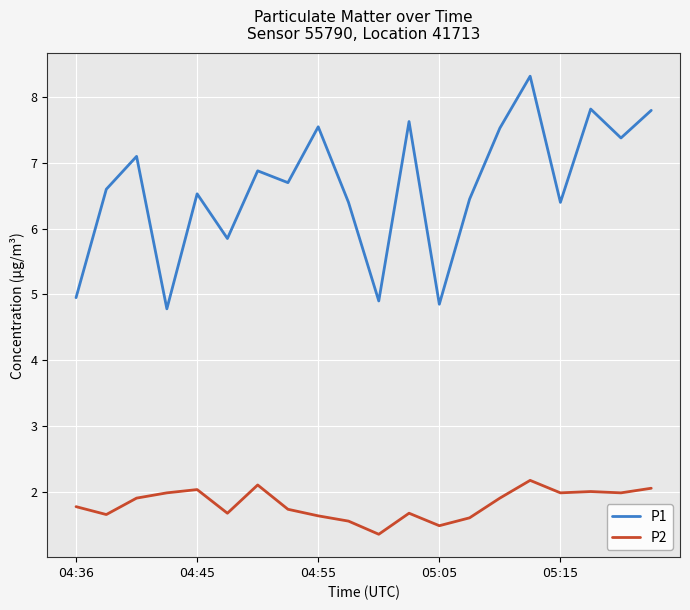

What is the difference between the maximum and minimum values in the P1 series?

3.5